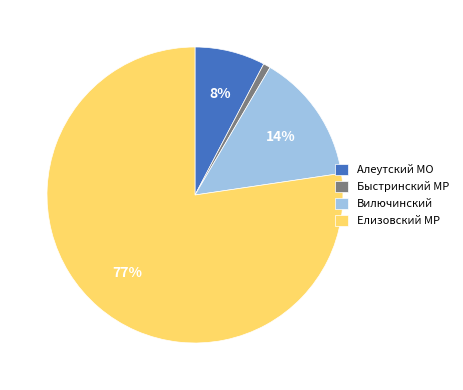

To the nearest percent, what portion does Елизовский МР represent?

77%